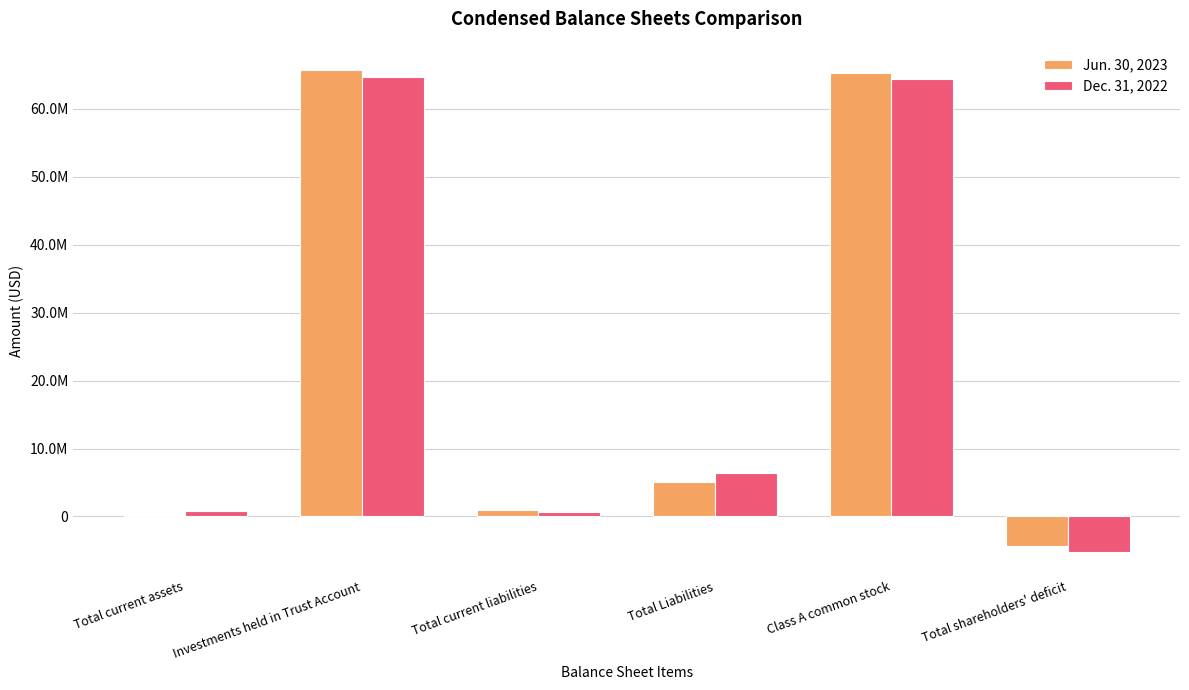

Are the bars grouped side by side (vs. stacked)?

Yes